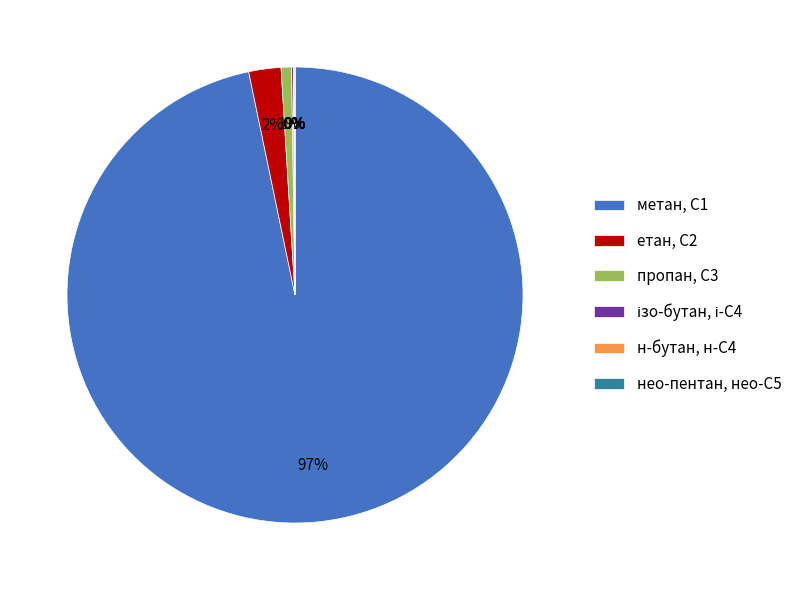

Does any single category account for the majority?

Yes